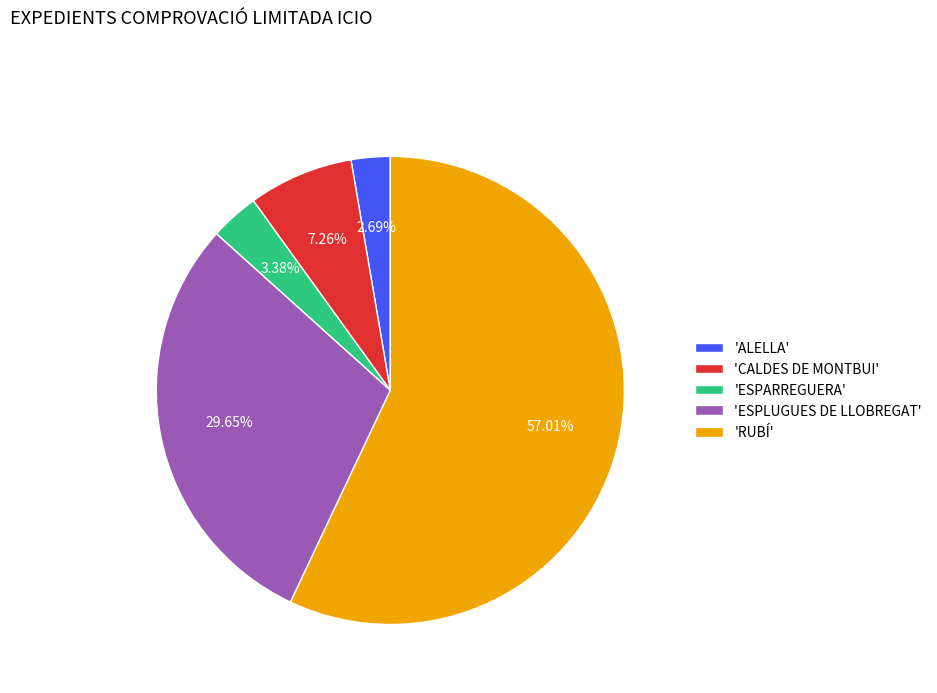

Which slice is the smallest?

'ALELLA'